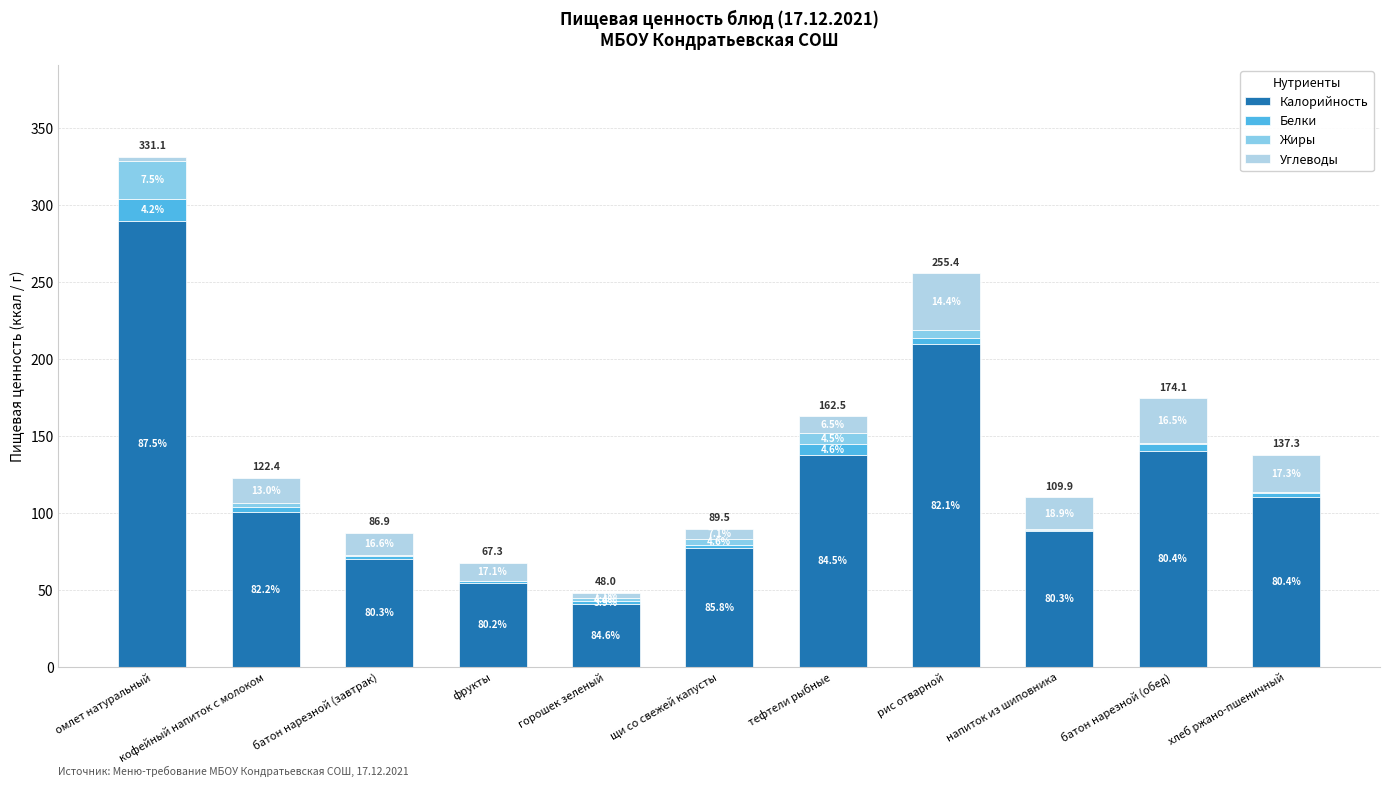

Are the bars horizontal?

No